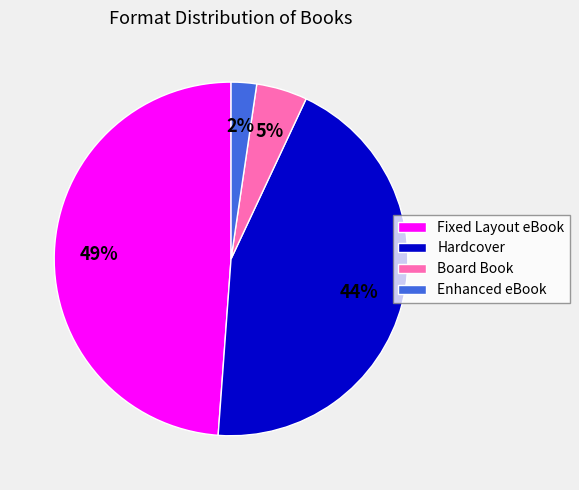

Does any single category account for the majority?

No